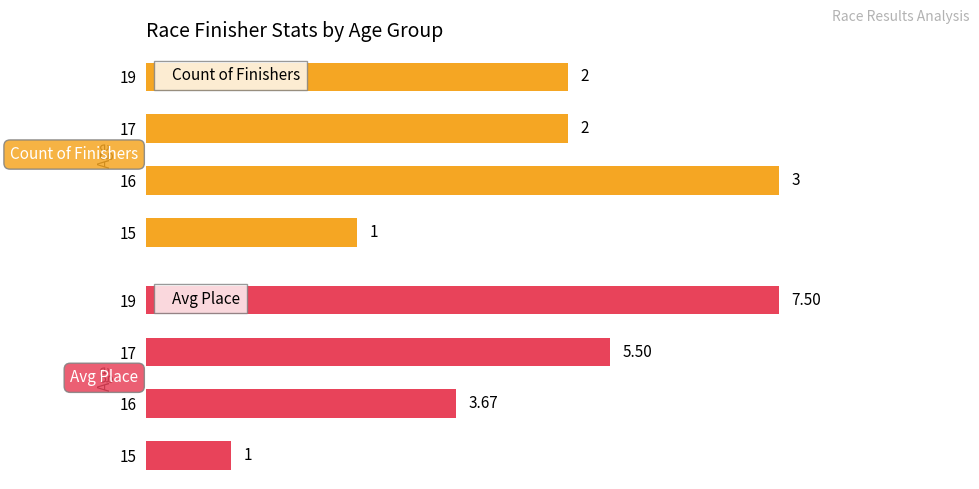

Are the bars horizontal?

Yes